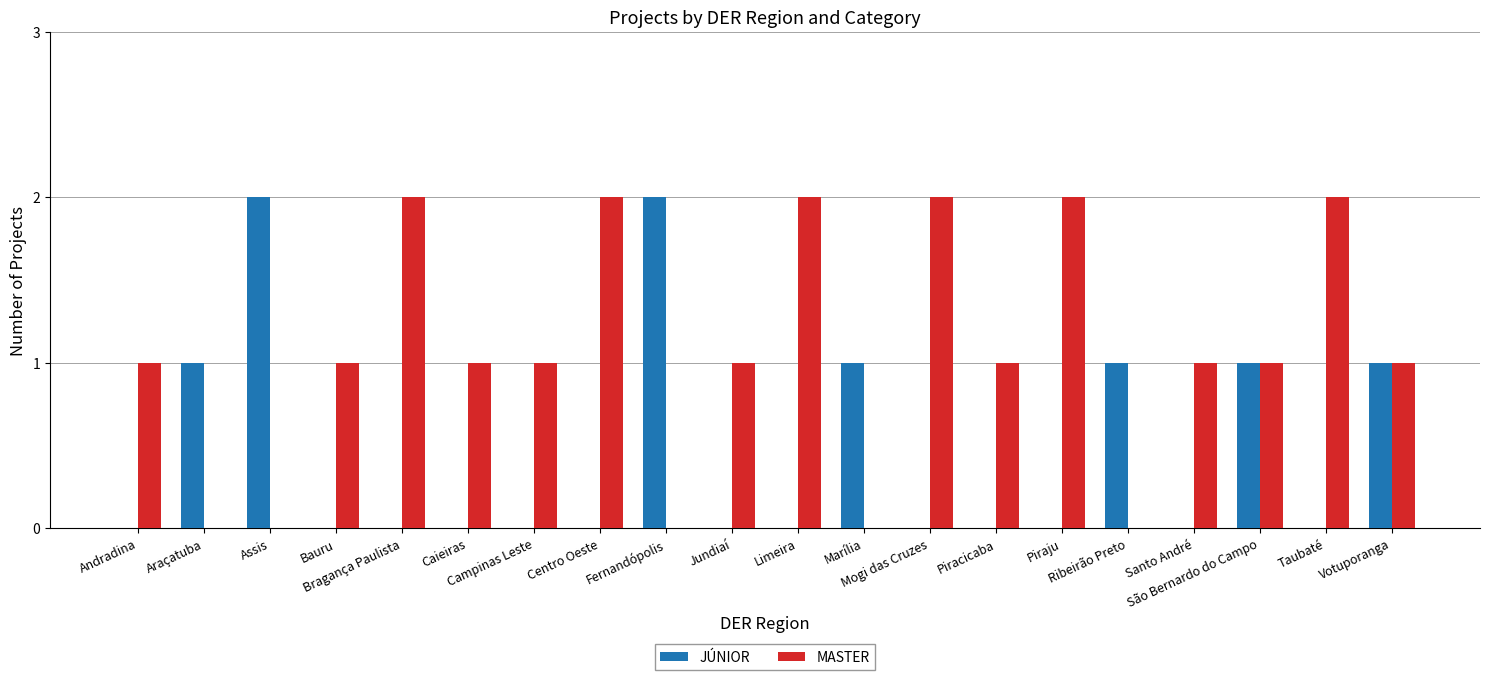

What is the sum of all MASTER values?

21